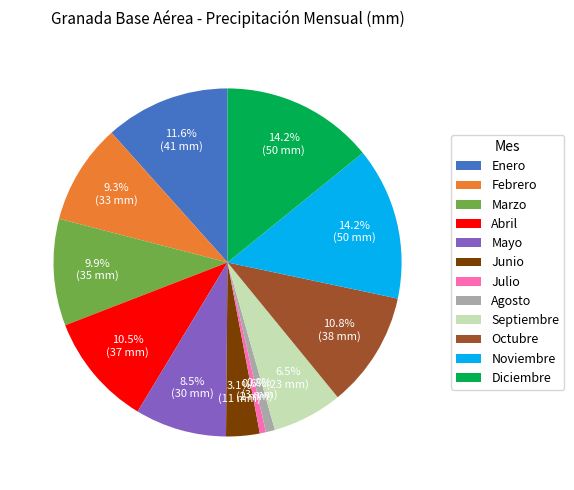

Is it true that Octubre is 19% of the pie?

False